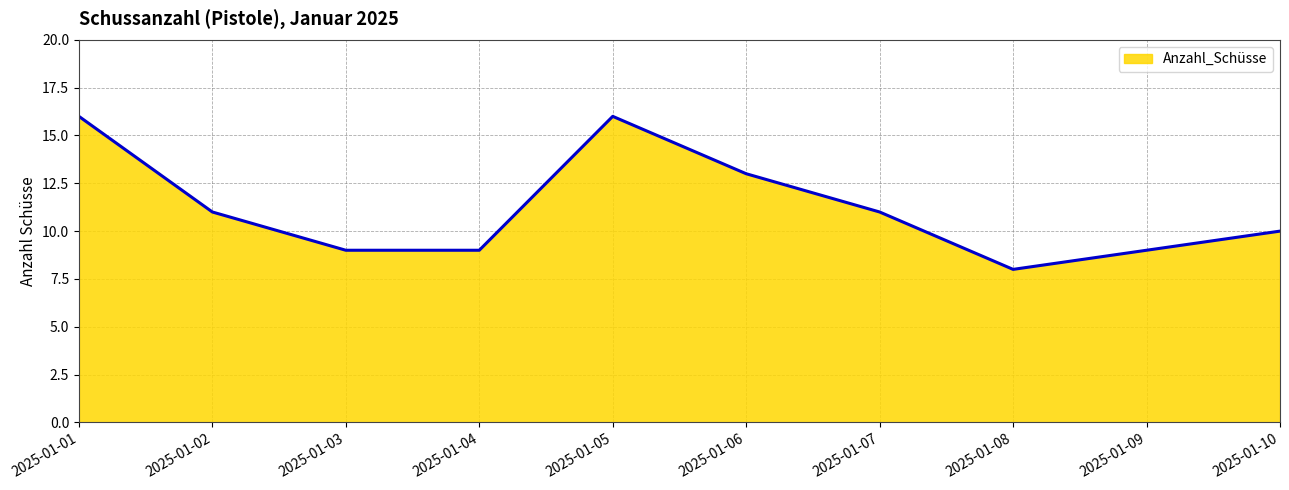

How many categories are shown in the chart?

10